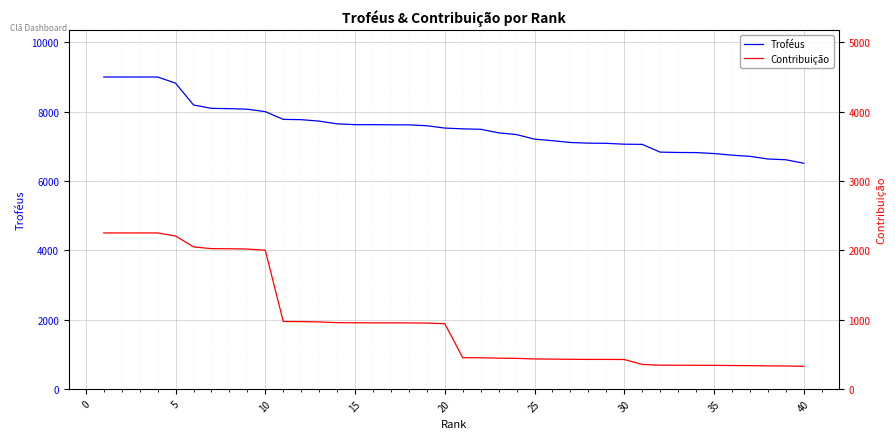

True or false: Troféus and Contribuição intersect in this chart.

False